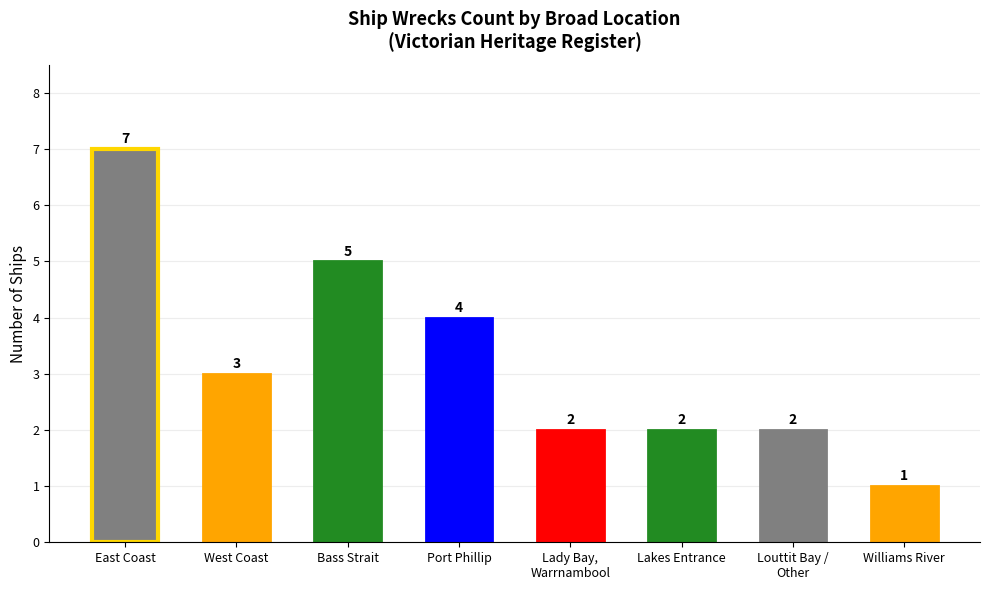

Reading left to right, what are all the values shown in this chart?

East Coast=7	West Coast=3	Bass Strait=5	Port Phillip=4	Lady Bay,
Warrnambool=2	Lakes Entrance=2	Louttit Bay /
Other=2	Williams River=1